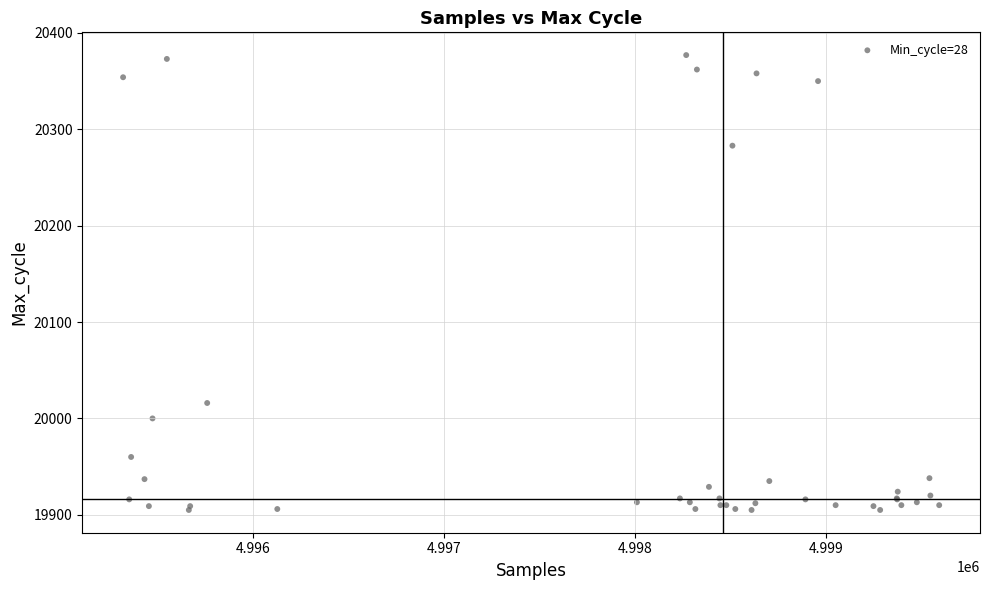

What Y value in the scatter plot is closest to 20141?

20016